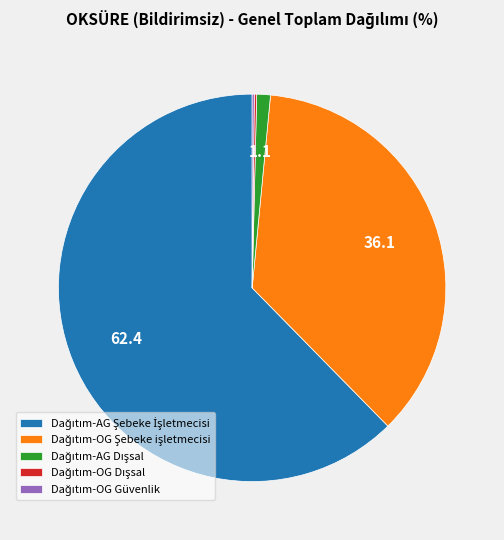

Is there any slice that represents more than half of the pie?

Yes